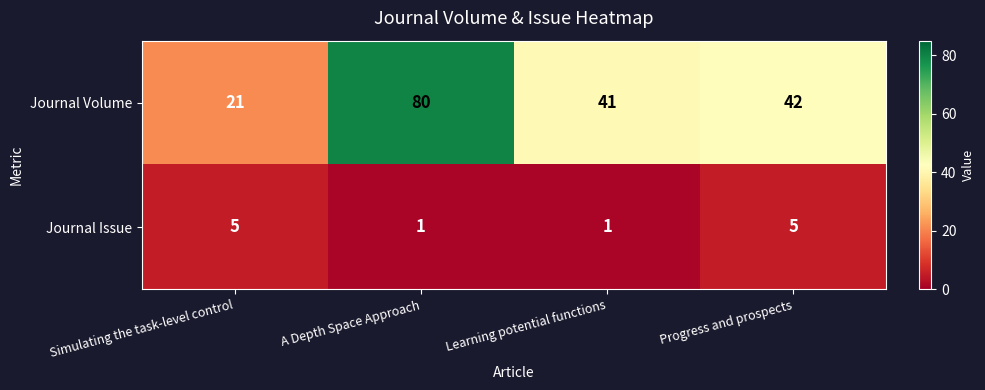

Is the value of Journal Volume at Progress and prospects greater than the value of Journal Issue at Simulating the task-level control?

Yes